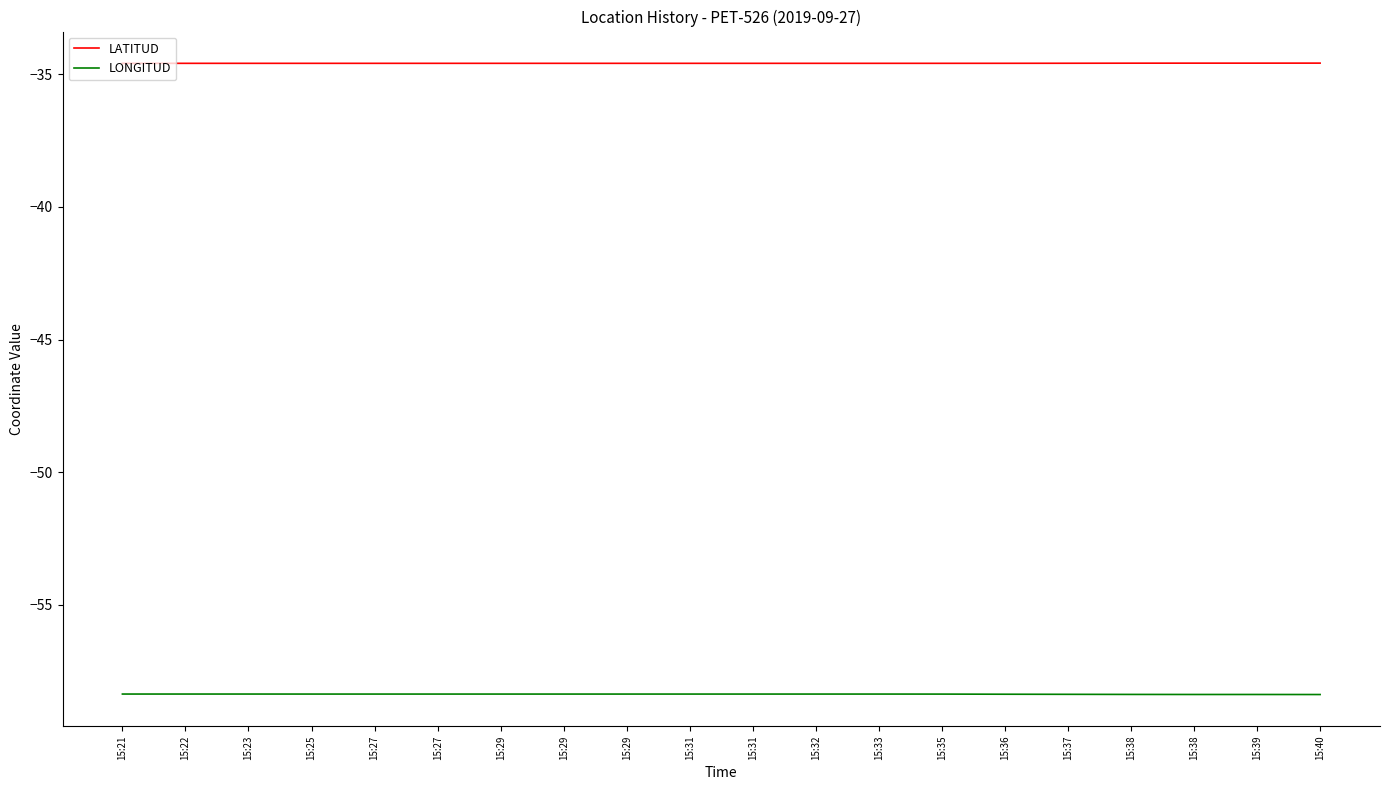

How many interior local valleys does the LATITUD series have?

3